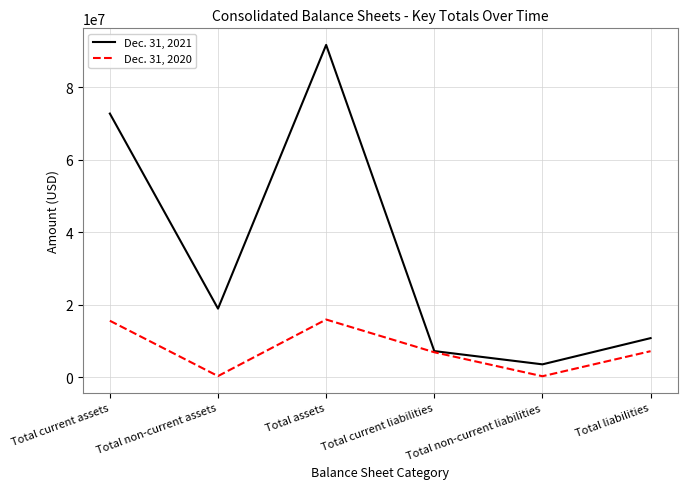

In Dec. 31, 2021, how many points are higher than both neighbors (excluding endpoints)?

1